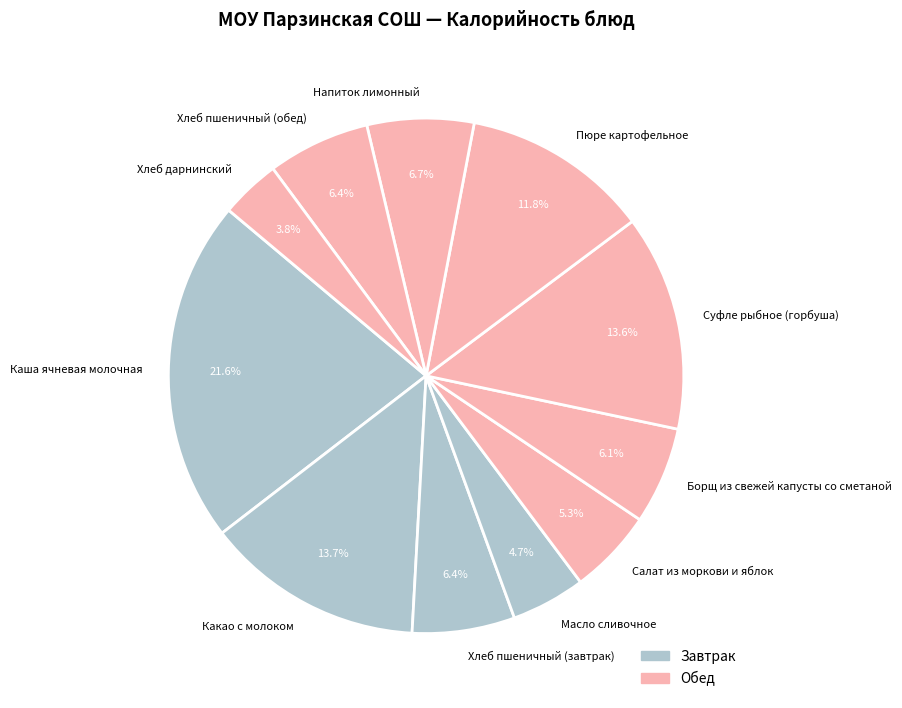

Which slice is the smallest?

Хлеб дарнинский